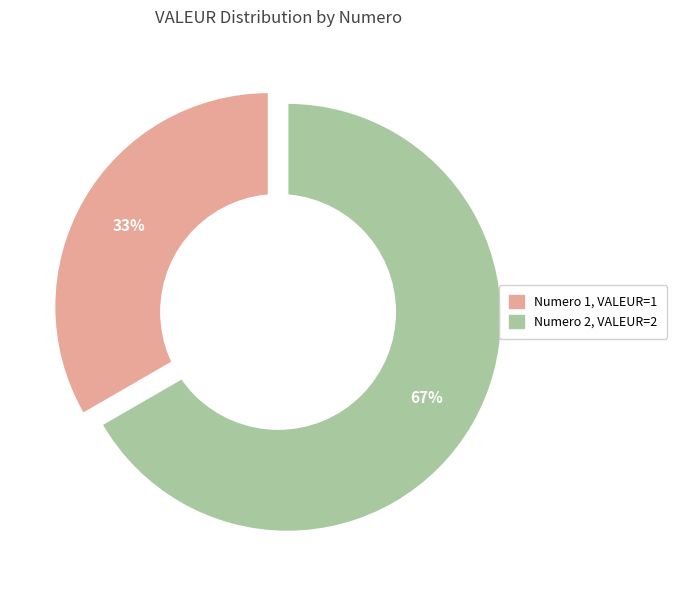

Does any single category account for the majority?

Yes